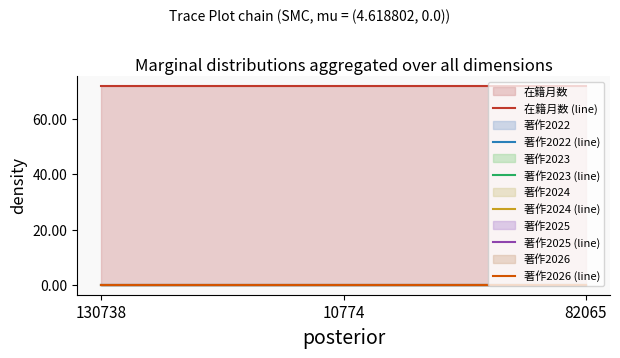

Reading left to right, transcribe all the data shown in this chart.

在籍月数 (line): 72	72	72
著作2022 (line): 0	0	0
著作2023 (line): 0	0	0
著作2024 (line): 0	0	0
著作2025 (line): 0	0	0
著作2026 (line): 0	0	0